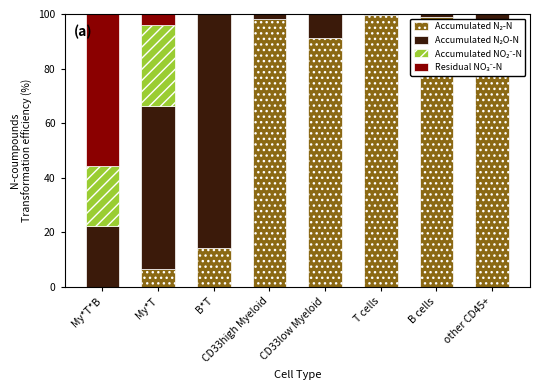

Are the bars horizontal?

No